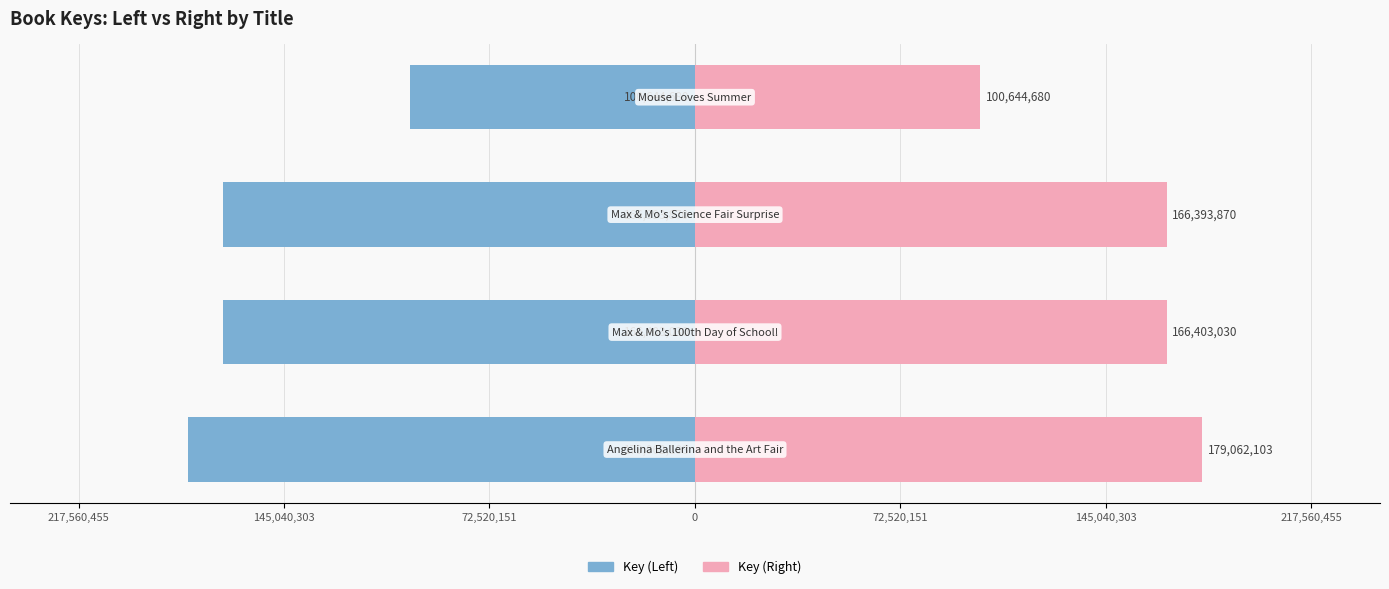

What are all the series names shown in the legend?

Key (Left), Key (Right)